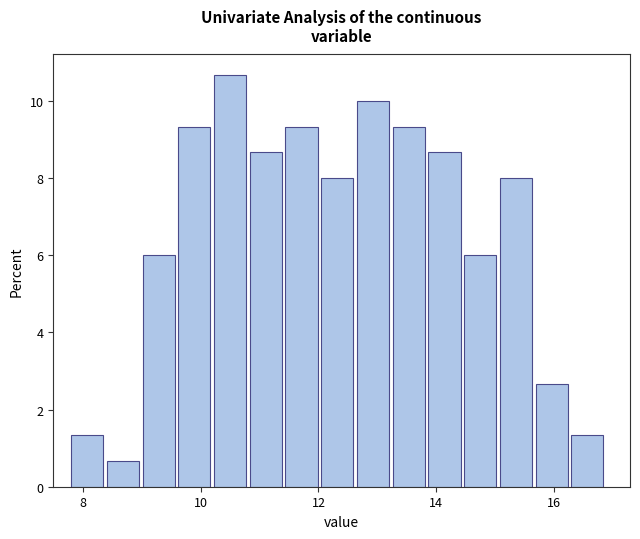

Around what value on the x-axis is the tallest bar? Give the approximate position of its centre, as read against the axis.

10.4